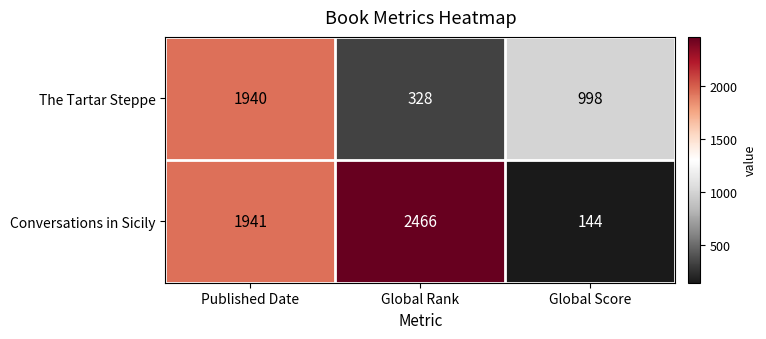

Reading left to right, transcribe all the data shown in this chart.

The Tartar Steppe: 1940	328	998
Conversations in Sicily: 1941	2466	144